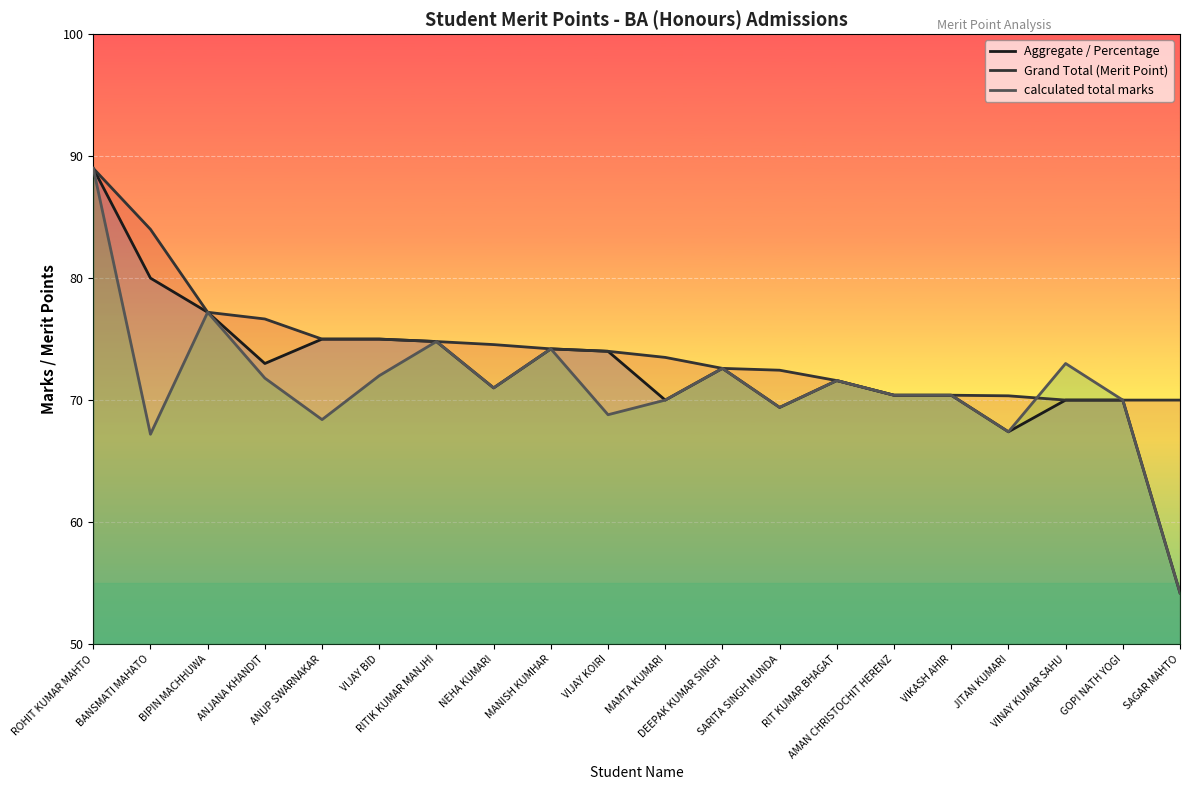

Between ROHIT KUMAR MAHTO and DEEPAK KUMAR SINGH, which series saw the biggest shift?

Aggregate / Percentage